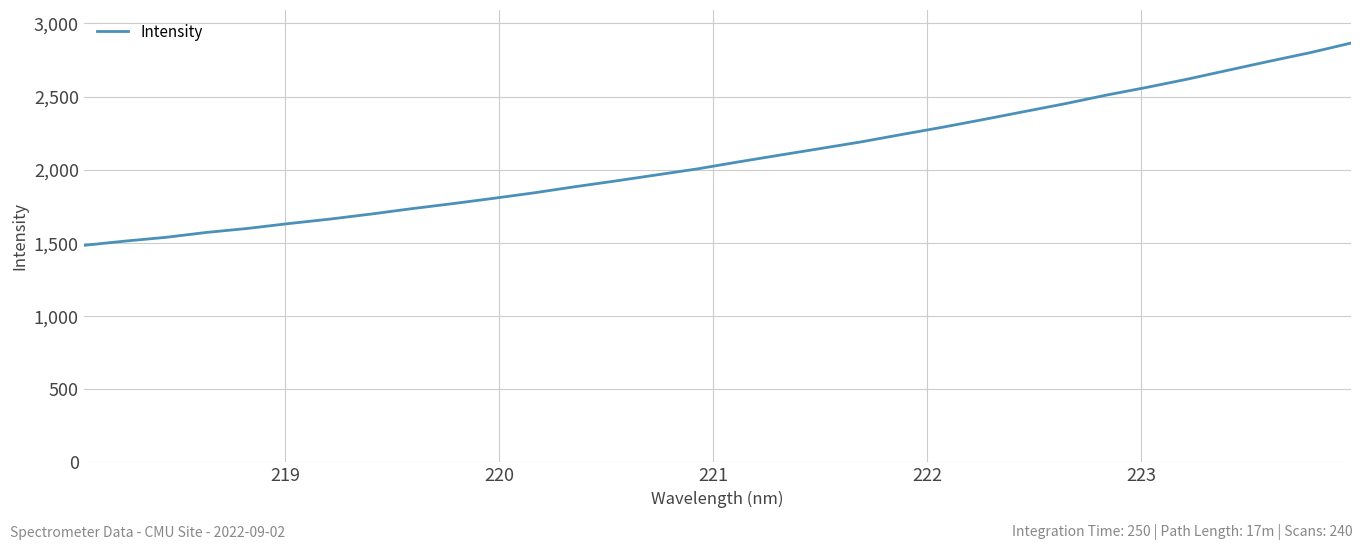

What is the maximum value shown in the chart?

2866.0